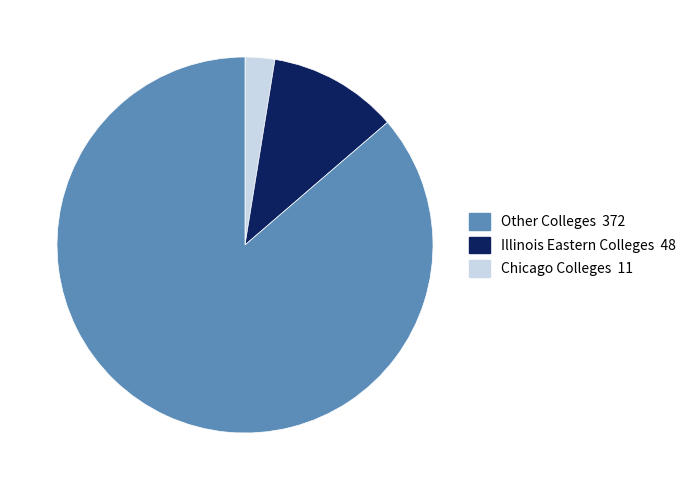

Is there a majority slice in this chart?

Yes